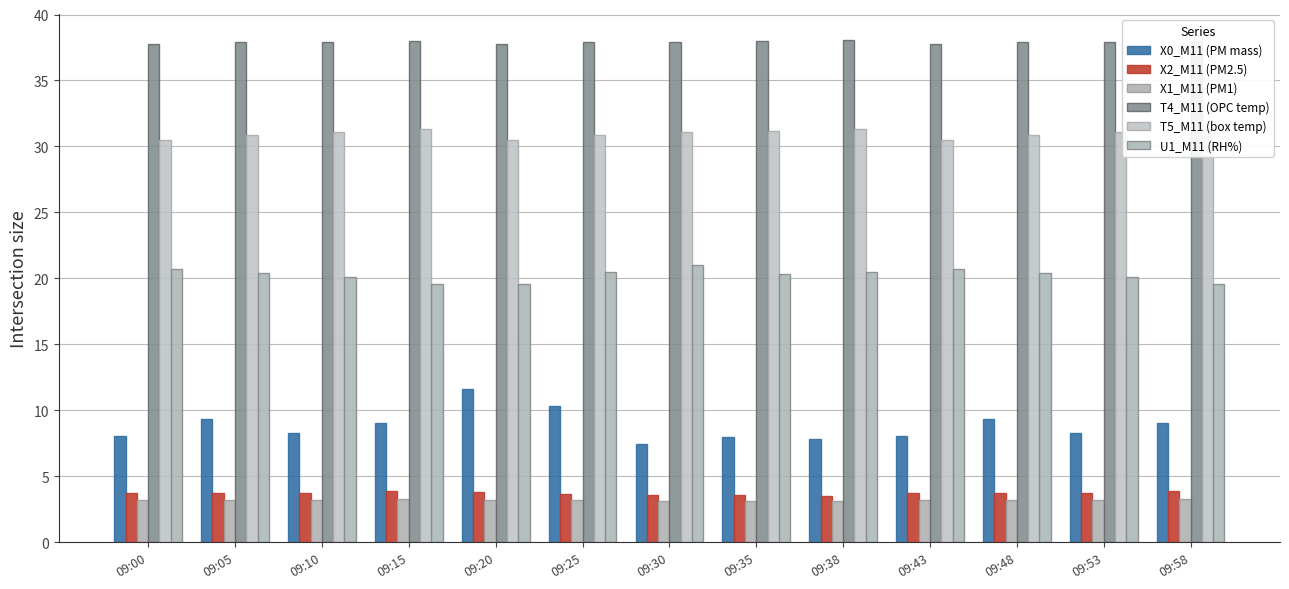

How many bars are there in each group?

6